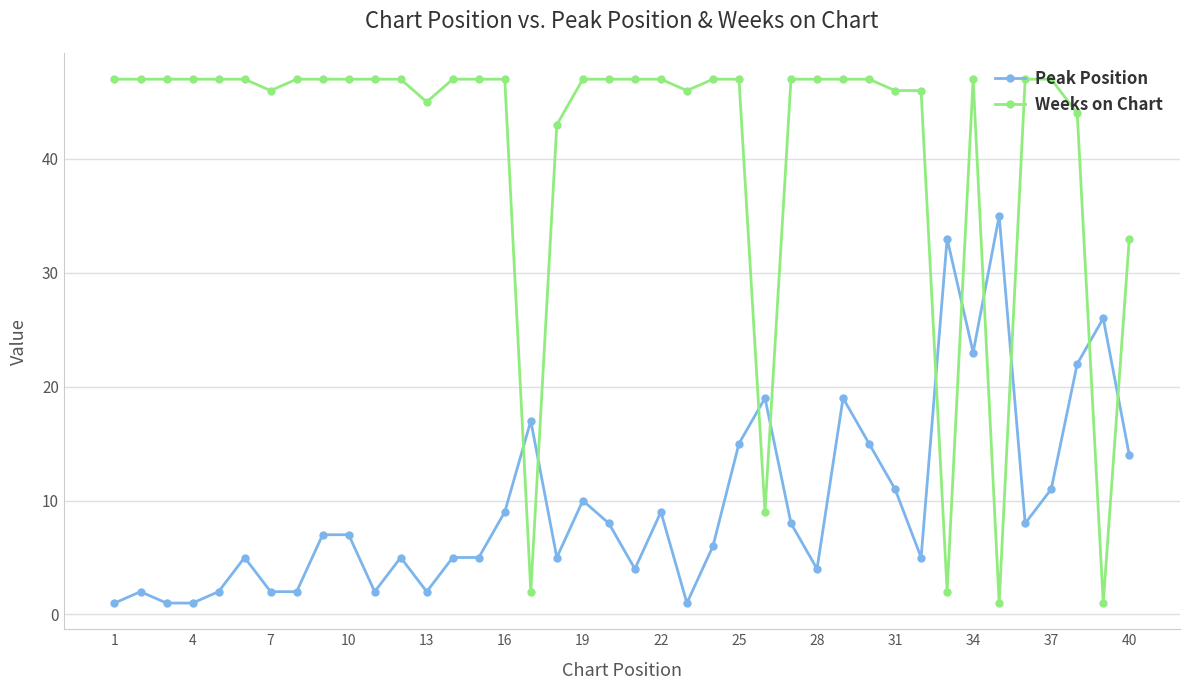

What is the maximum value for Peak Position?

35